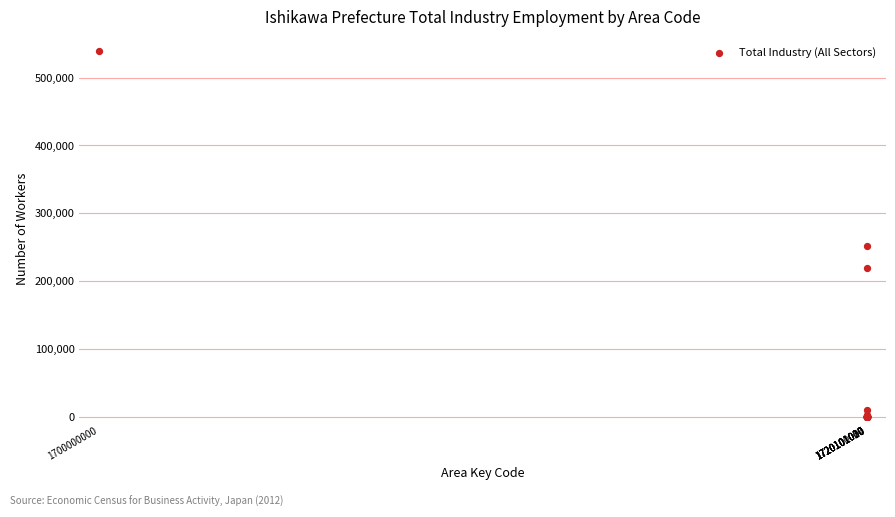

What Y value in the scatter plot is closest to 269354?

251640